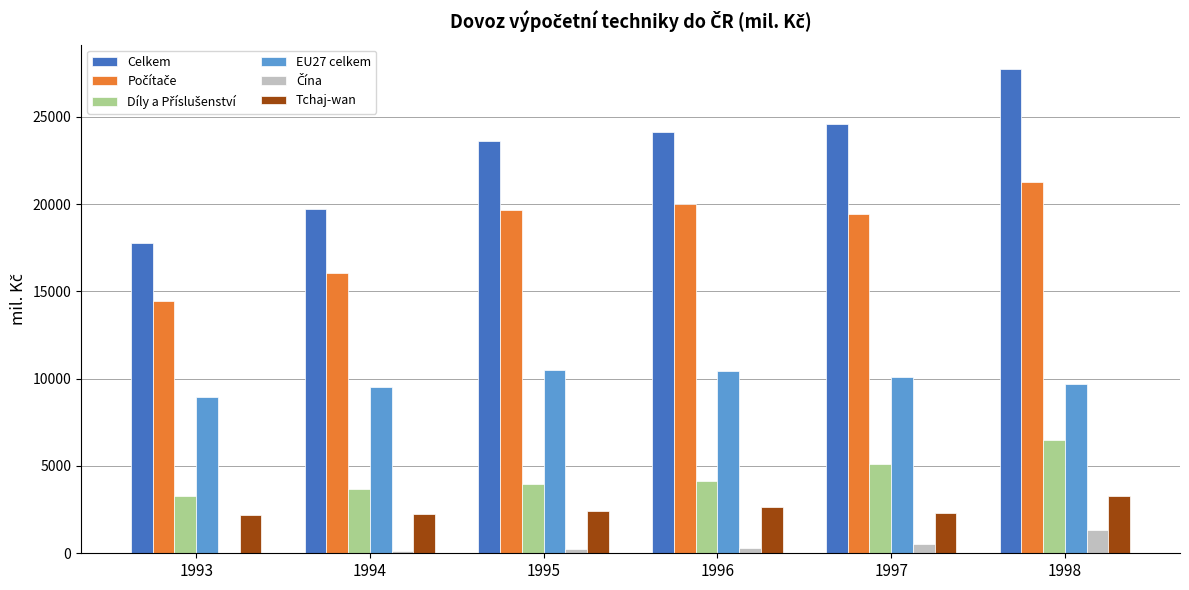

How many categories are shown in the chart?

6